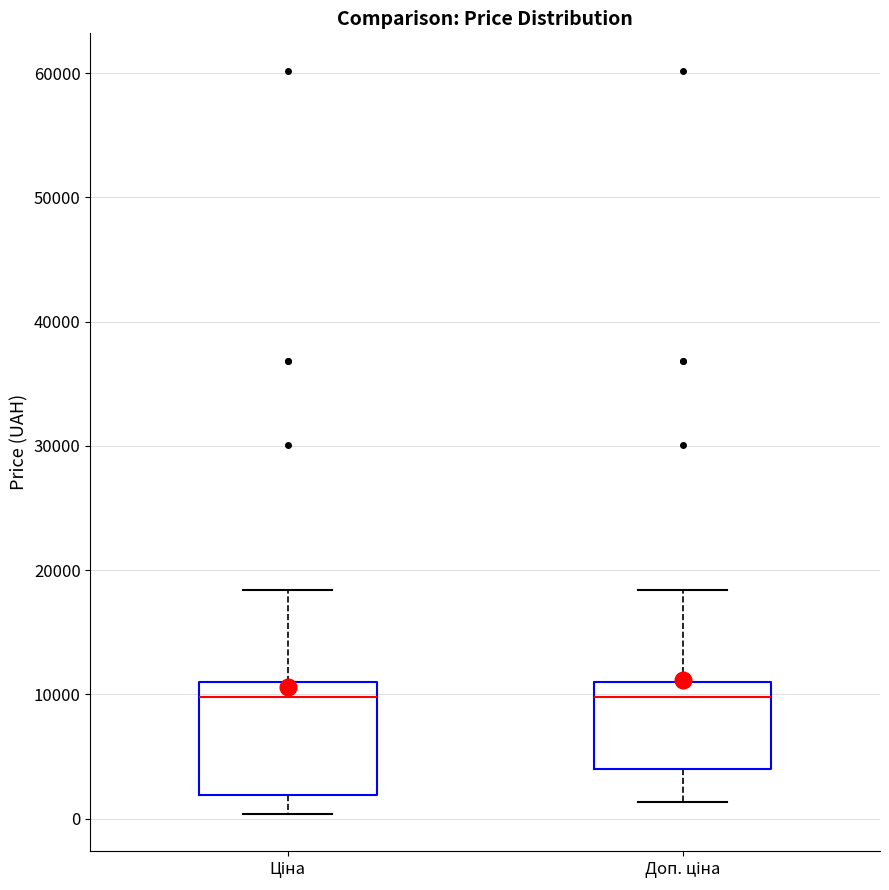

Where does the lower whisker of the box for Доп. ціна end on the y-axis? The values are not printed on the chart, so give them approximately, as read against the axis.

1000